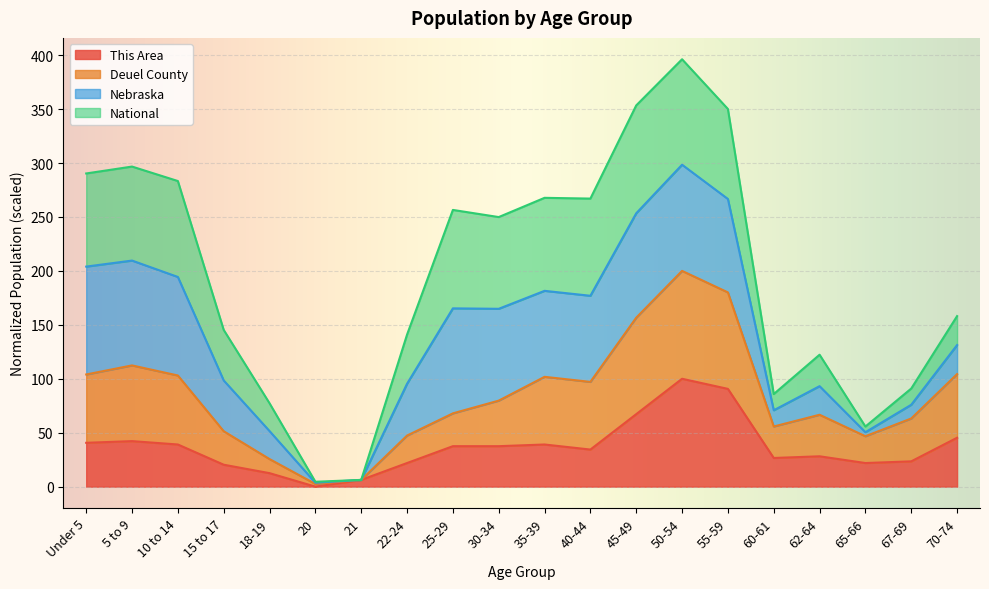

Which series has the largest range (max minus min)?

Deuel County